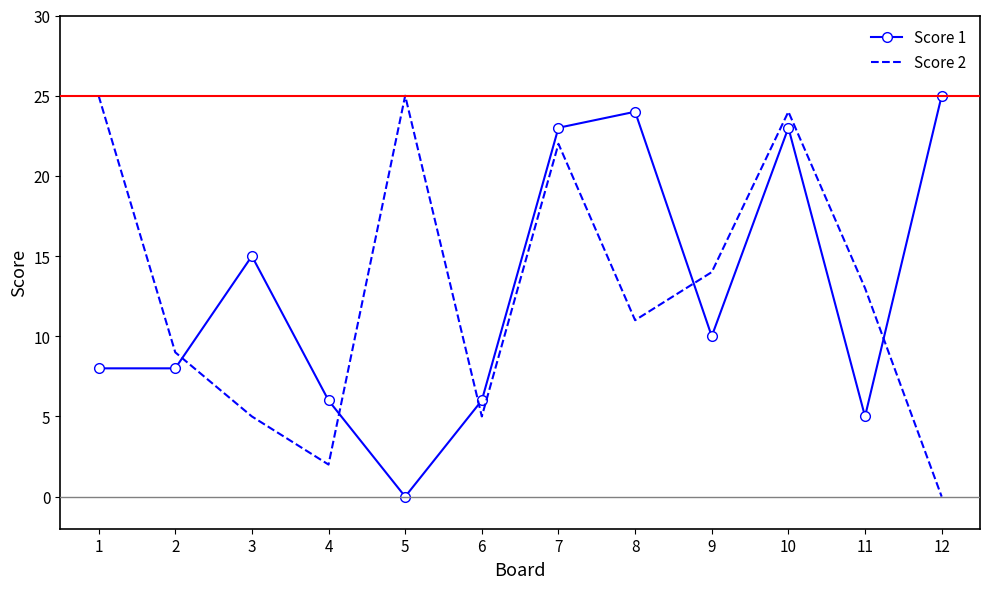

How many times do Score 1 and Score 2 cross each other?

5